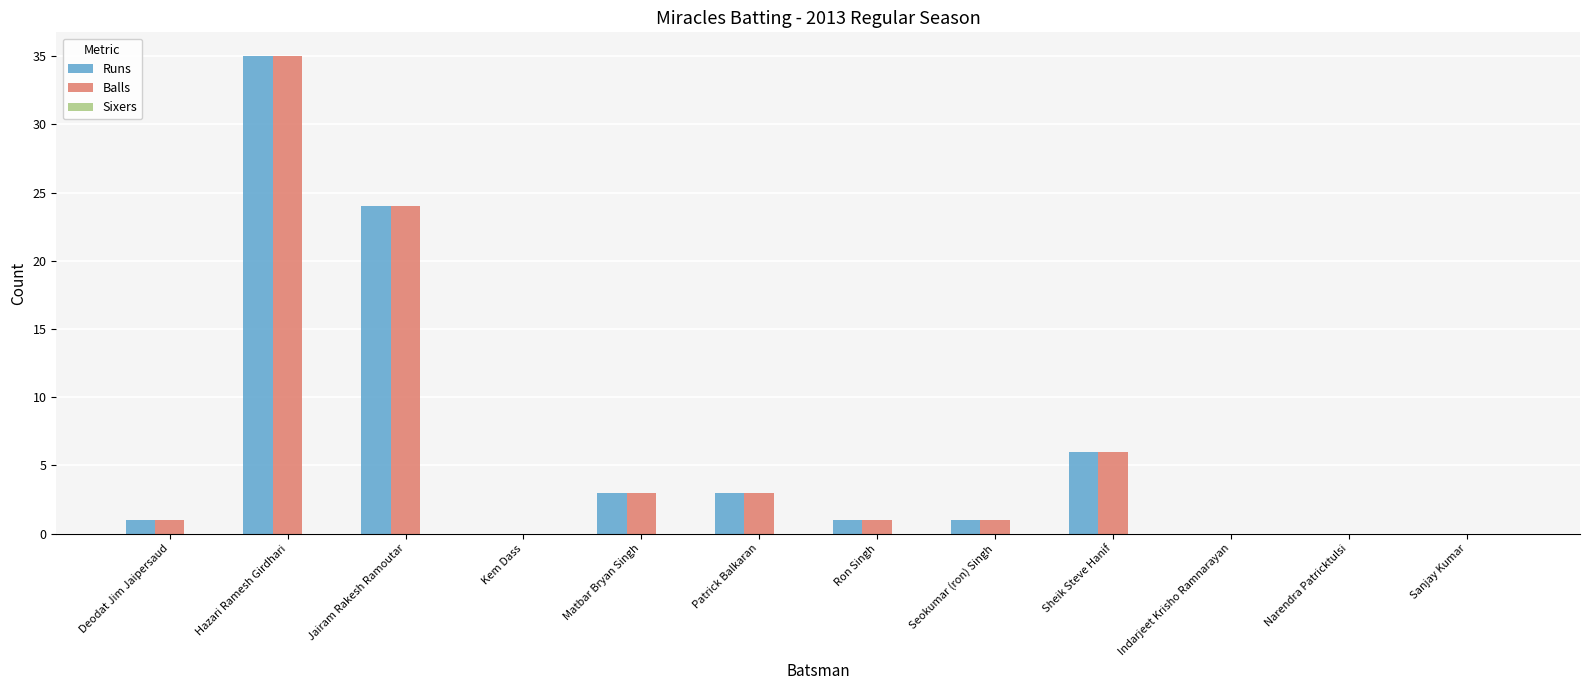

Is the value of Balls at Kem Dass greater than the value of Runs at Hazari Ramesh Girdhari?

No